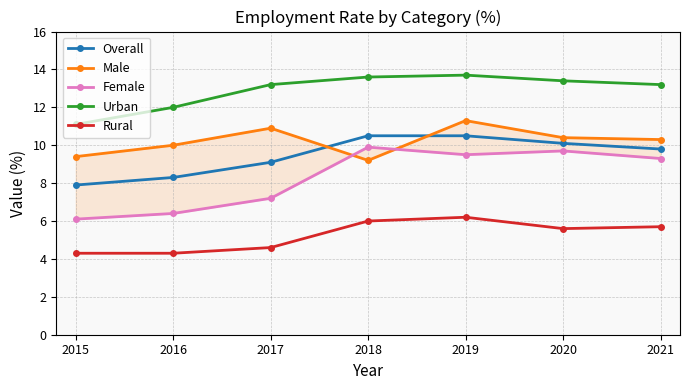

What is the difference between the Overall values at 2018 and 2015?

2.6